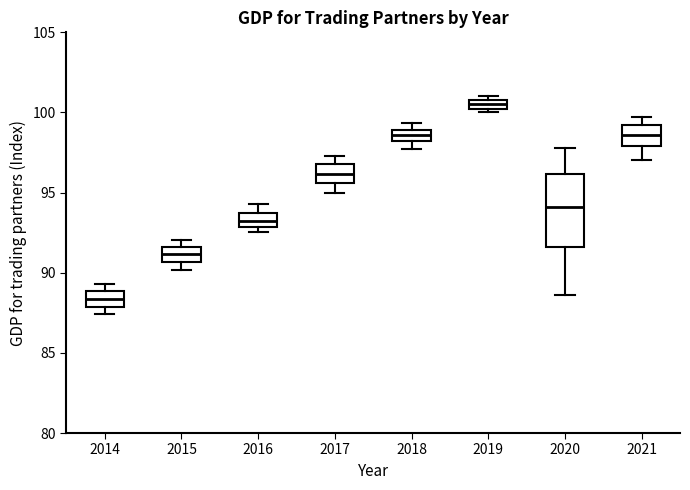

Which box's median line is the lowest?

2014